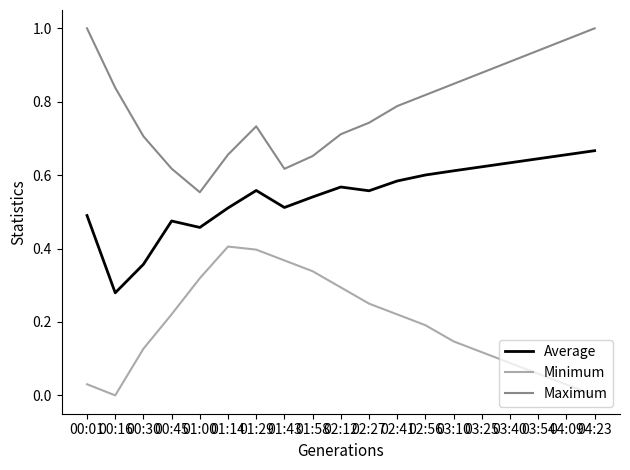

The value of Maximum at 01:29 is 0.2. True or false?

False